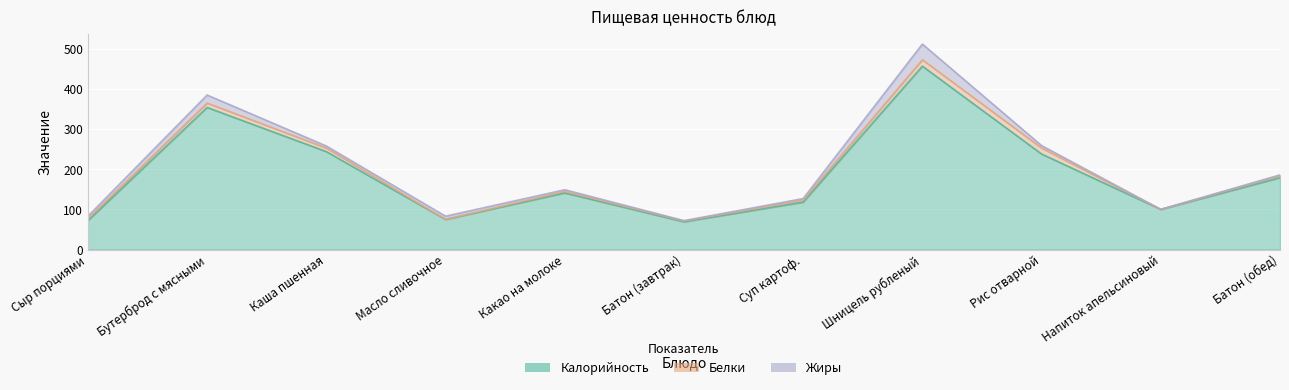

What is the difference between the Жиры values at Сыр порциями and Масло сливочное?

2